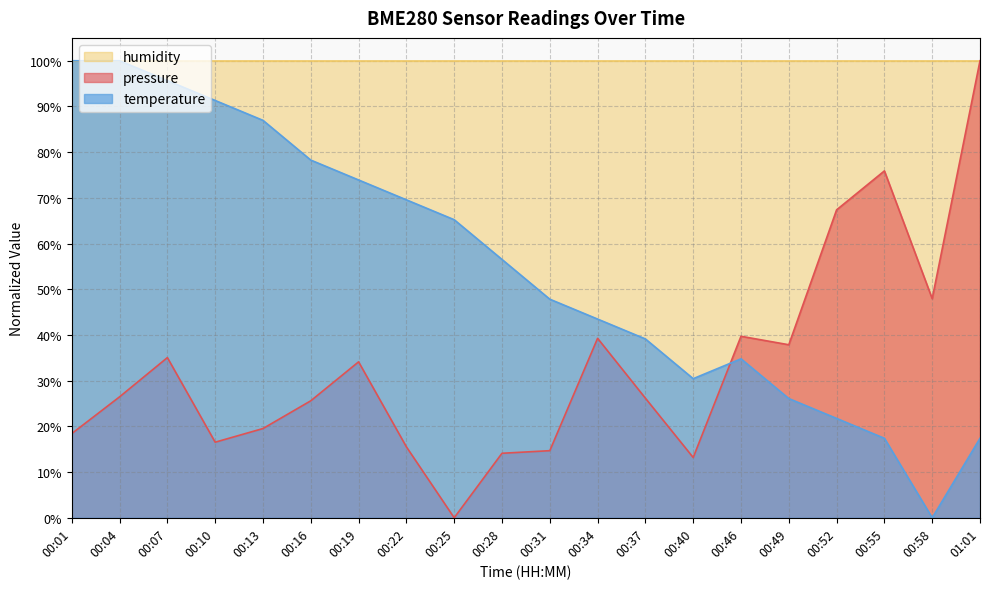

Between 00:10 and 00:40, which series saw the biggest shift?

temperature